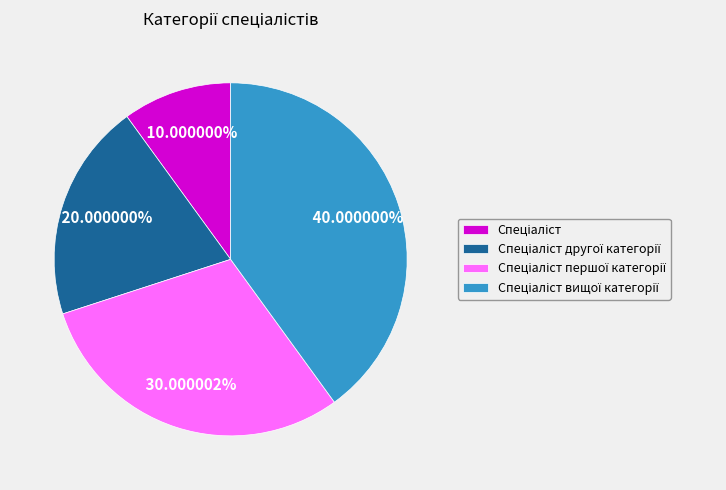

Is there any slice that represents more than half of the pie?

No